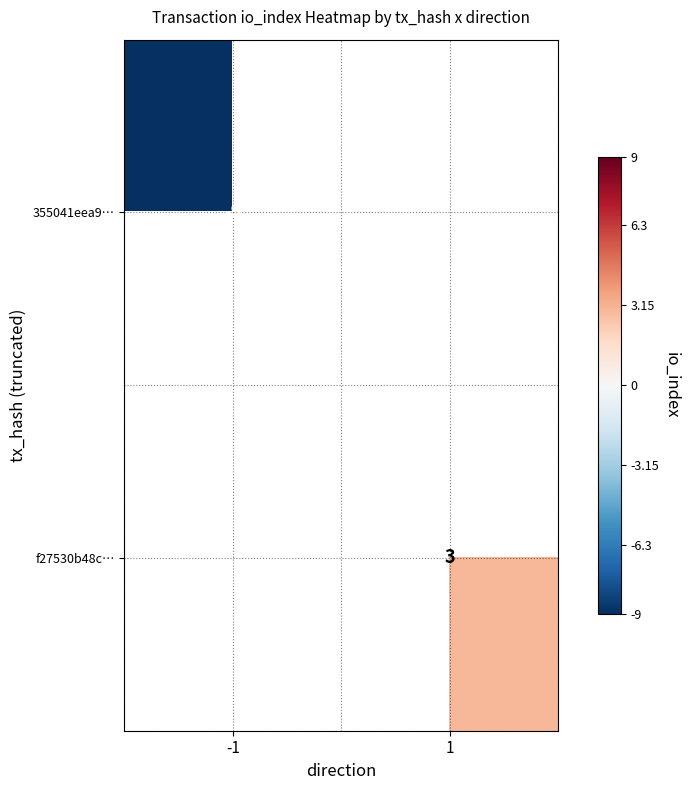

True or false: f27530b48c… has a value of 3 at 1.

True